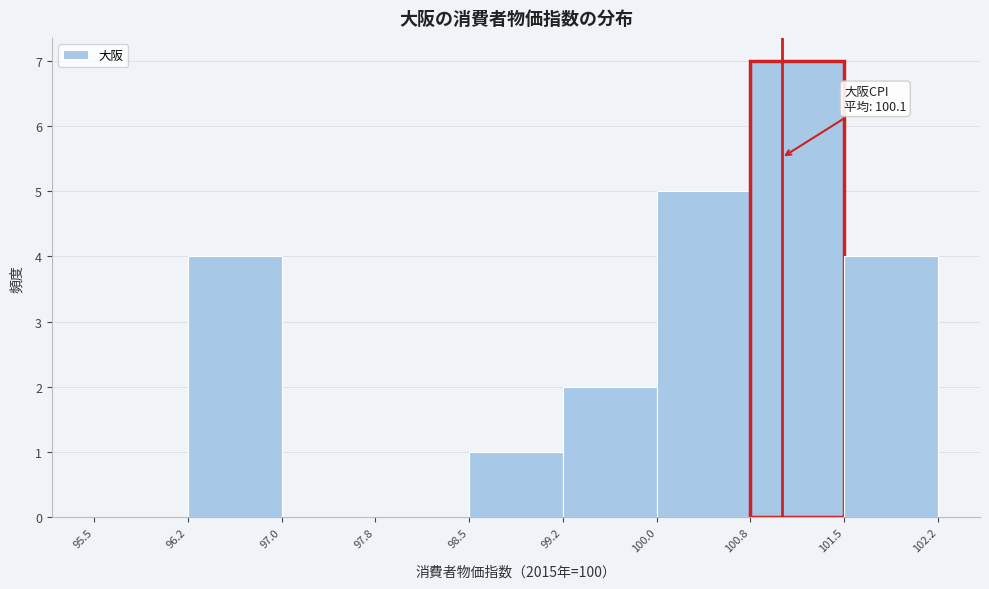

Which range on the x-axis has the tallest bar?

100.8 to 101.5